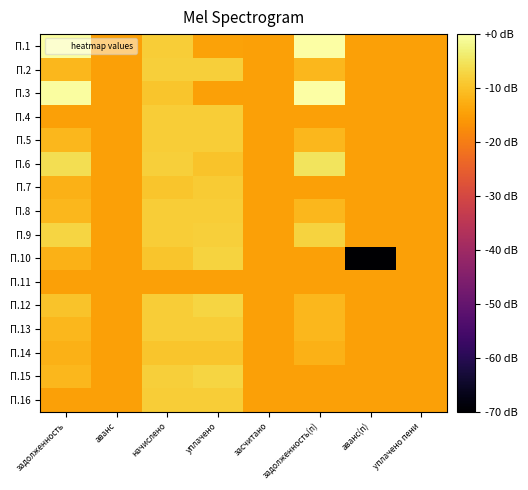

At which category is the sum across all series the highest?

начислено